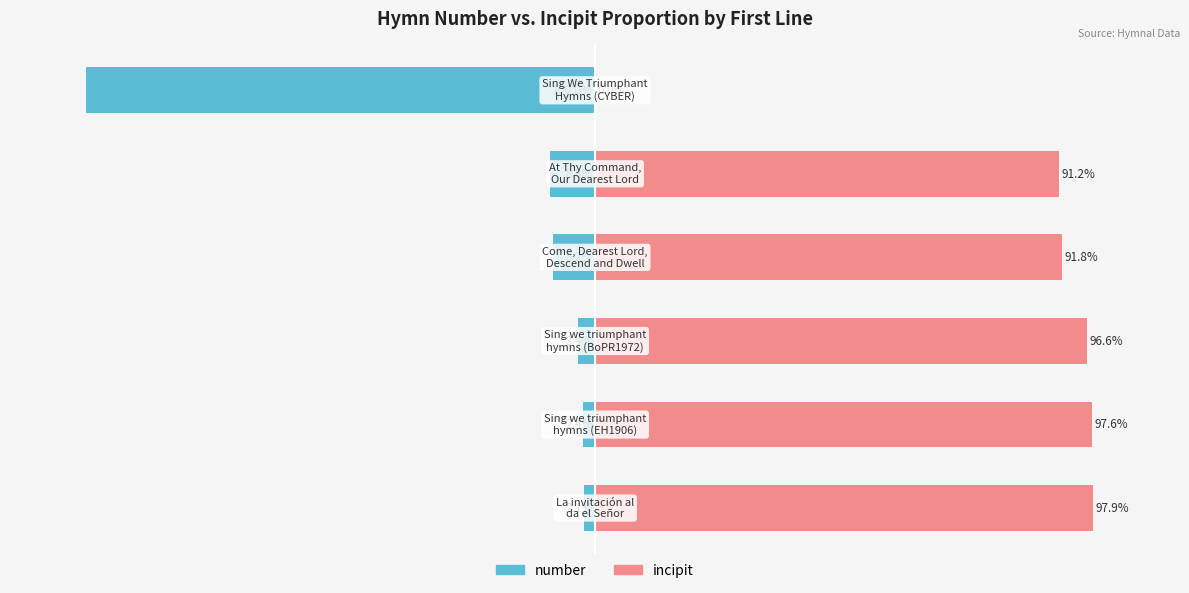

Does the chart contain any negative values?

Yes